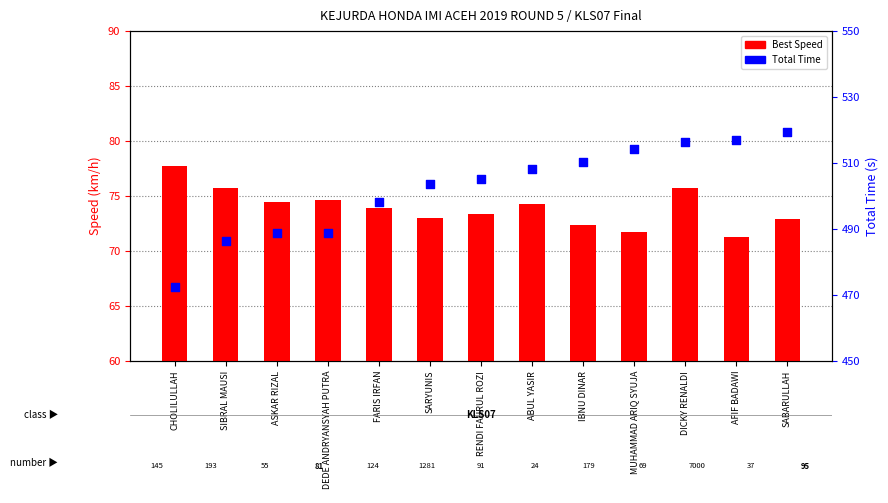

At how many categories does at least one series exceed 101?

13